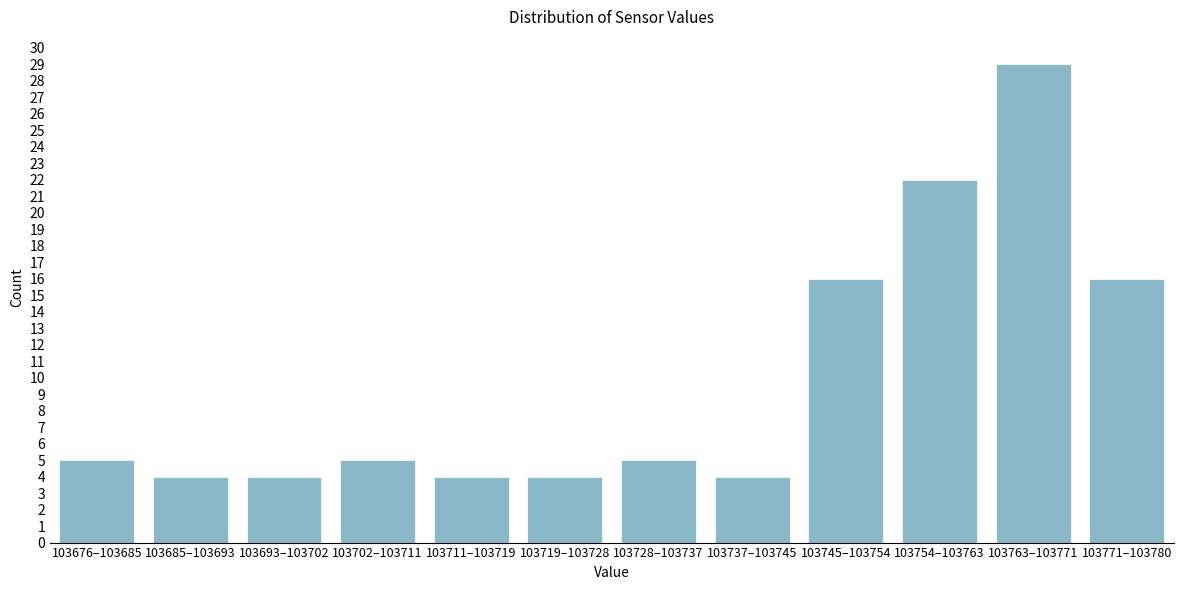

Reading right to left, what are all the values shown in this chart?

103771–103780=16	103763–103771=29	103754–103763=22	103745–103754=16	103737–103745=4	103728–103737=5	103719–103728=4	103711–103719=4	103702–103711=5	103693–103702=4	103685–103693=4	103676–103685=5